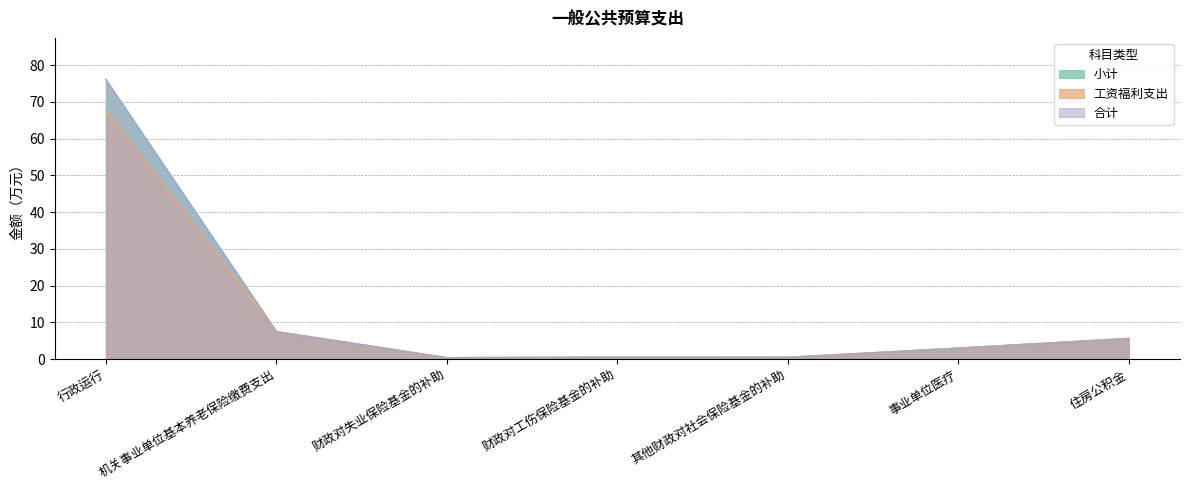

Between 行政运行 and 财政对工伤保险基金的补助, which series saw the biggest shift?

小计